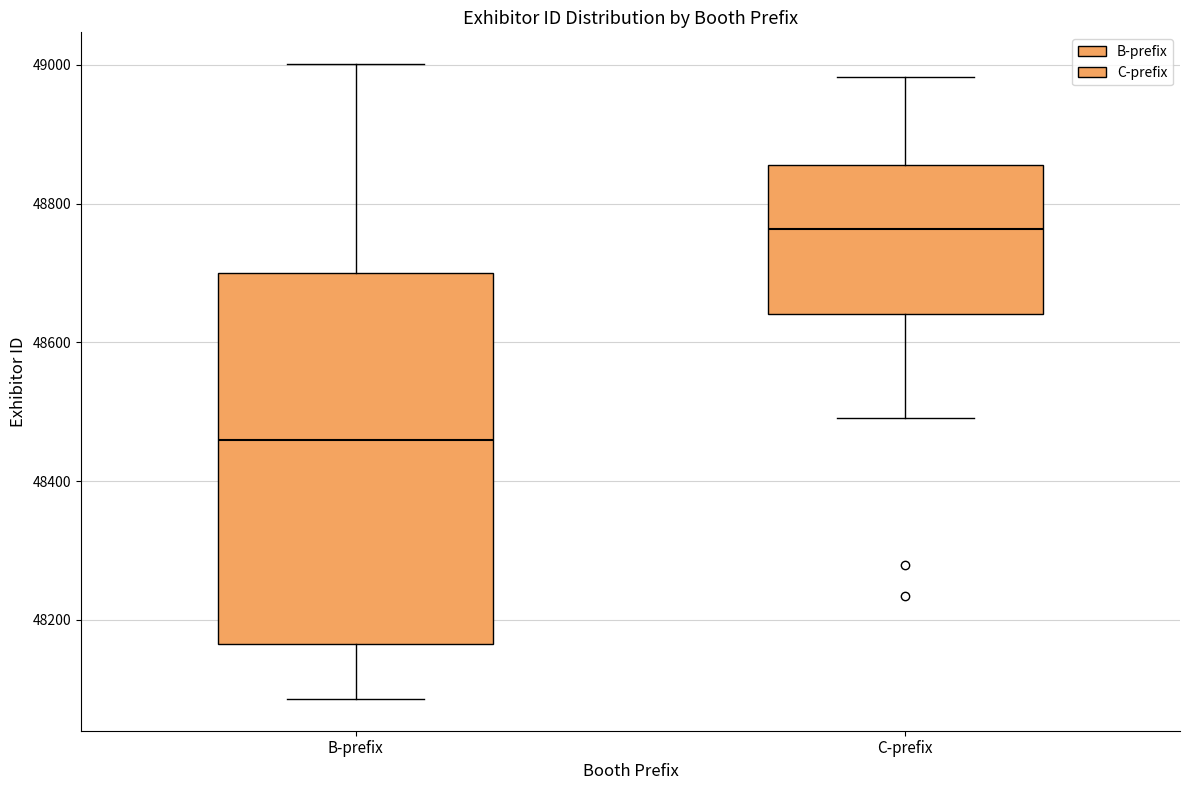

Which box has the lowest median line?

B-prefix